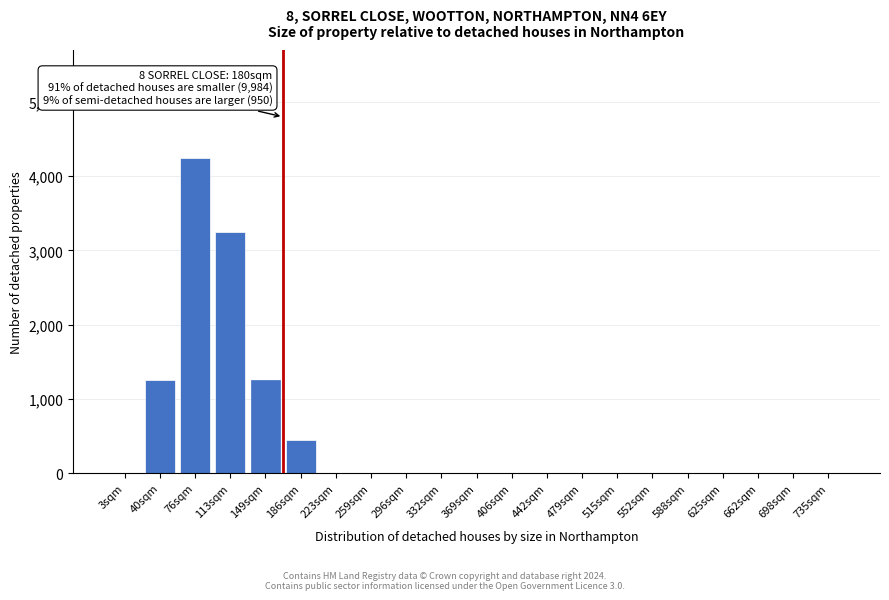

Reading left to right, what are all the values shown in this chart?

3sqm=0	40sqm=1250	76sqm=4250	113sqm=3250	149sqm=1250	186sqm=450	223sqm=0	259sqm=0	296sqm=0	332sqm=0	369sqm=0	406sqm=0	442sqm=0	479sqm=0	515sqm=0	552sqm=0	588sqm=0	625sqm=0	662sqm=0	698sqm=0	735sqm=0